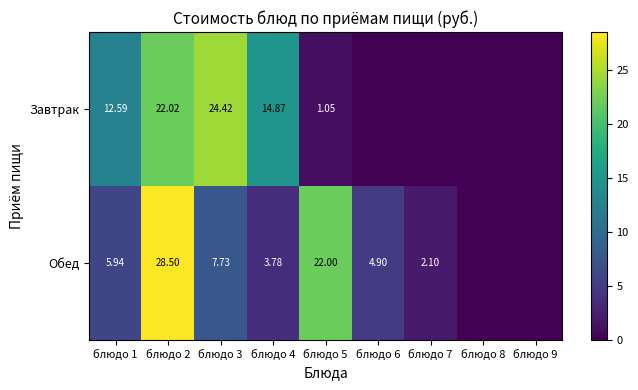

How many data points does each series have?

9